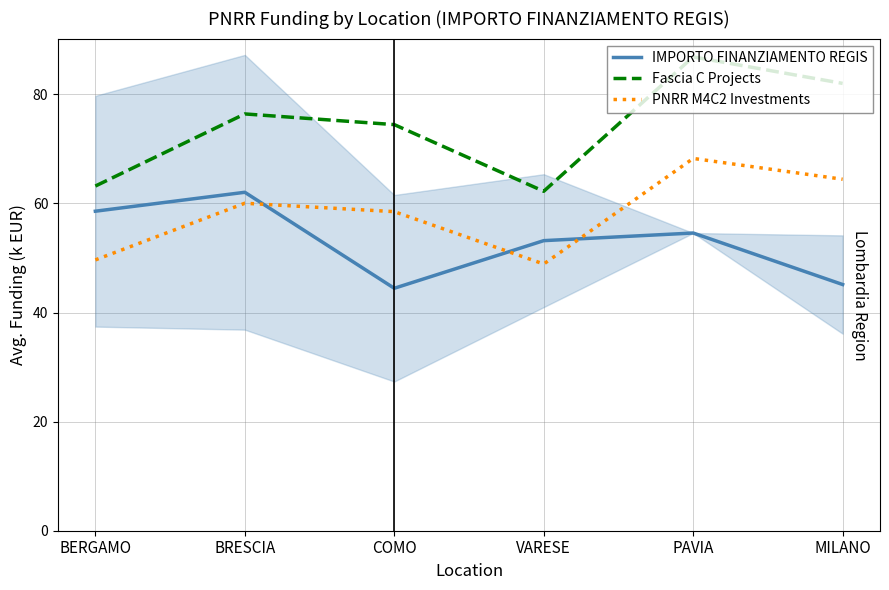

The IMPORTO FINANZIAMENTO REGIS series shows 53.2 at VARESE. True or false?

True